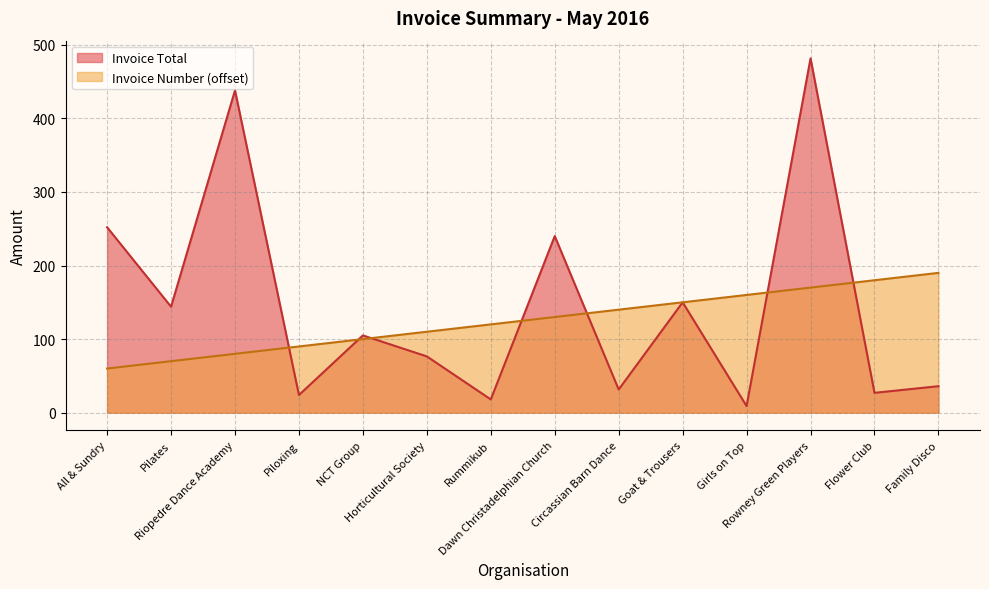

Where does the Invoice Number series first go above 130?

Circassian Barn Dance